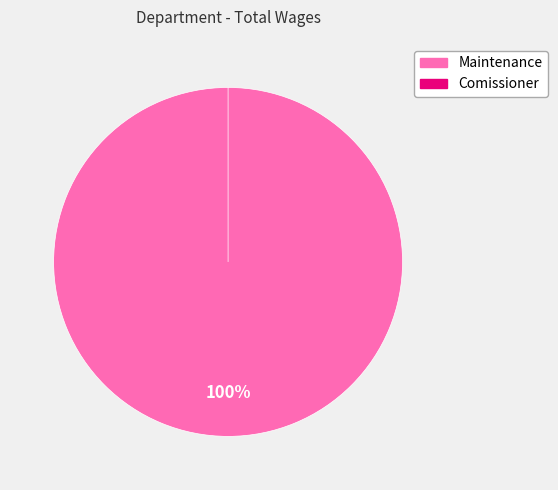

To the nearest percent, what is the average slice percentage?

50%